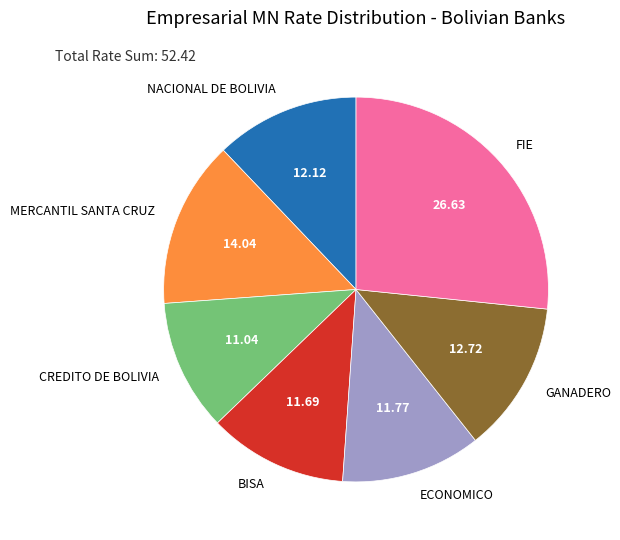

The BISA slice represents 19% of the pie. True or false?

False